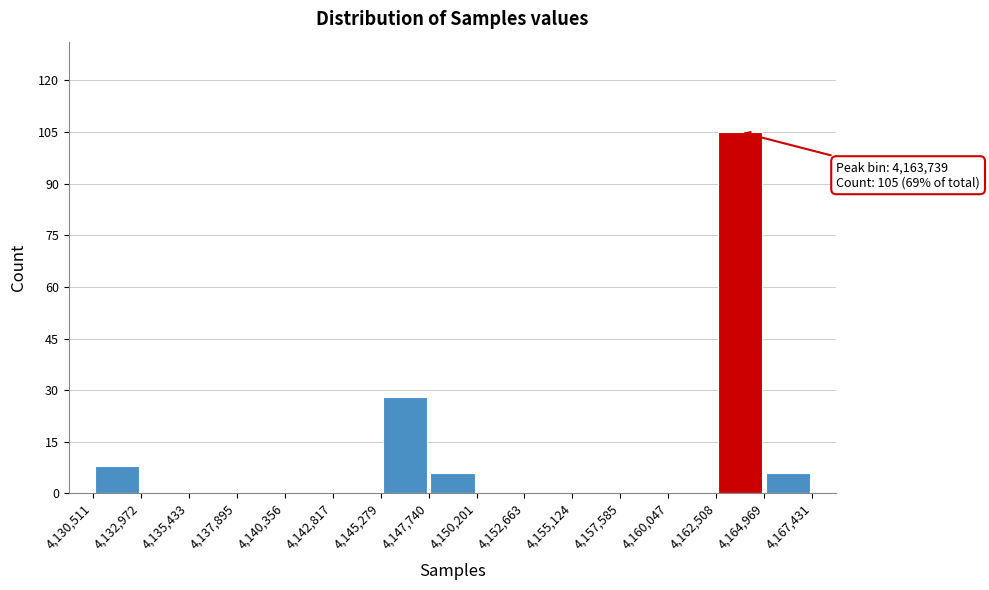

Over which range of the x-axis is the bar tallest?

4,162,508 to 4,164,969